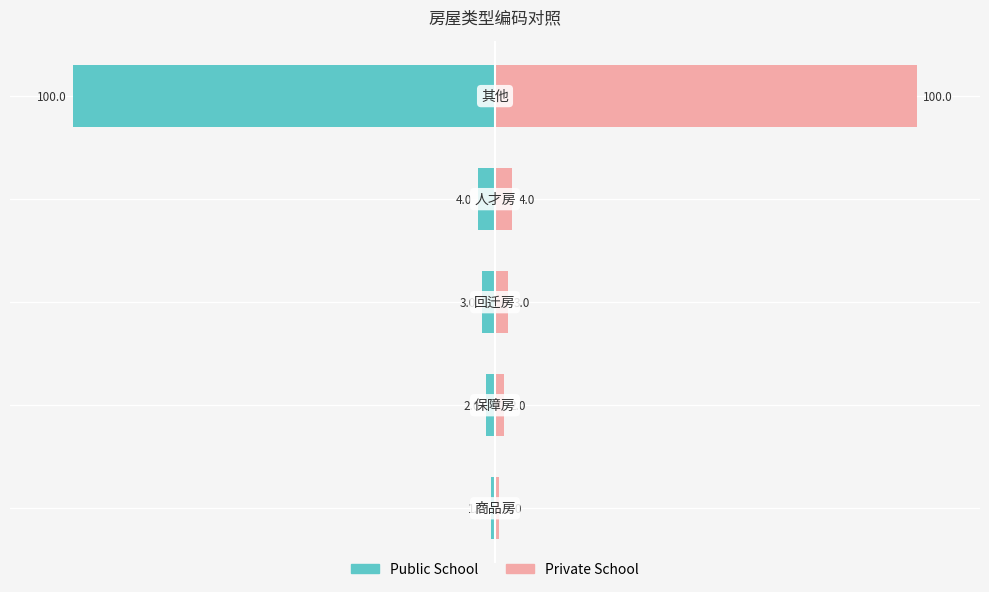

Which series has the widest spread of values?

Public School